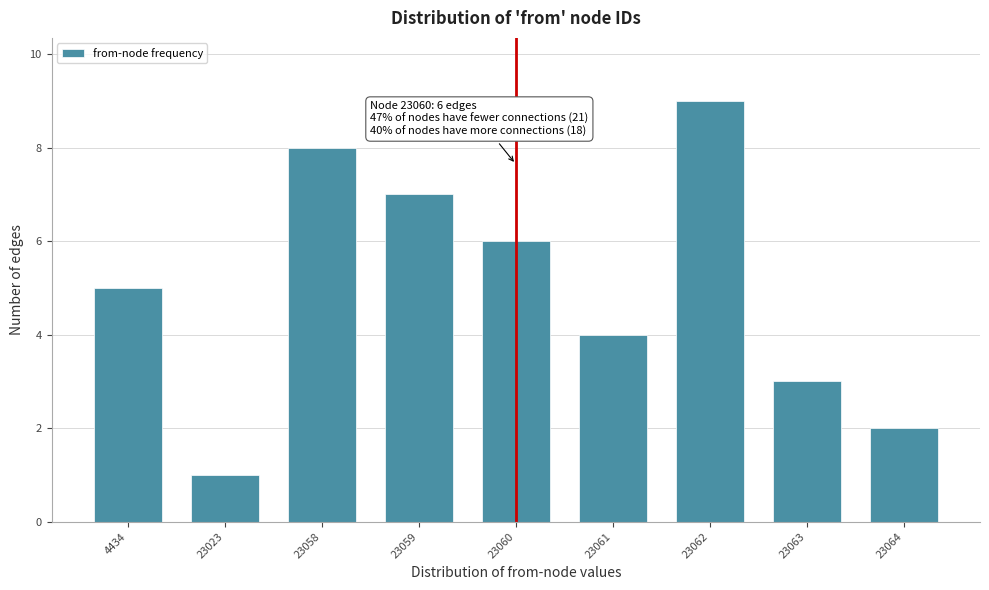

Reading right to left, list all the values displayed in this chart.

2	3	9	4	6	7	8	1	5